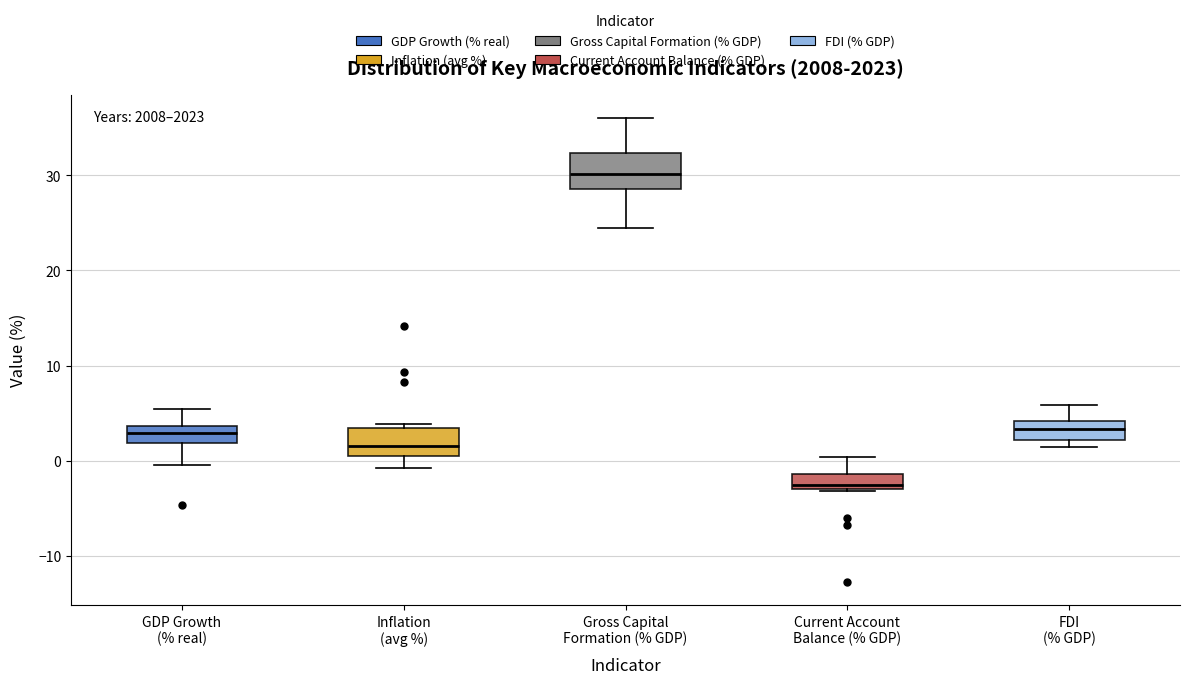

Reading left to right, transcribe this box plot: for each box, give where its median line is, the range the box spans, and where its two whiskers end, as read against the y-axis. The values are not printed on the chart, so give them approximately, as read against the axis.

GDP Growth (% real): median 3, box 2 to 4, whiskers 0 to 5
Inflation (avg %): median 2, box 1 to 3, whiskers -1 to 4
Gross Capital Formation (% GDP): median 30, box 29 to 32, whiskers 24 to 36
Current Account Balance (% GDP): median -3 (just above the box's lower edge), box -3 to -1, whiskers -3 to 0
FDI (% GDP): median 3, box 2 to 4, whiskers 1 to 6